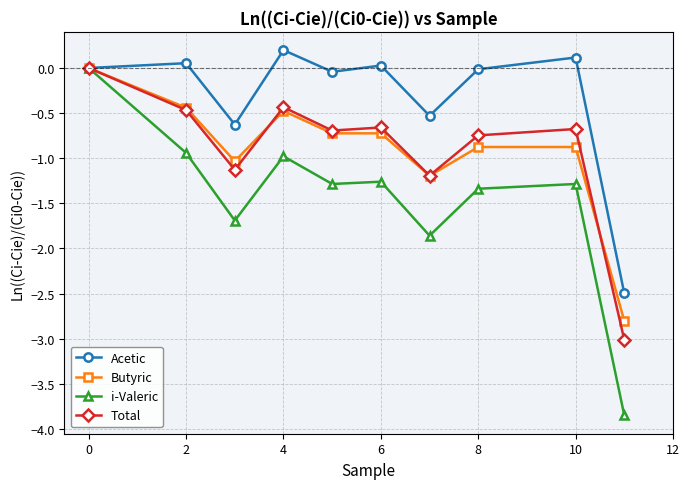

Which series has the largest total across all categories?

Acetic